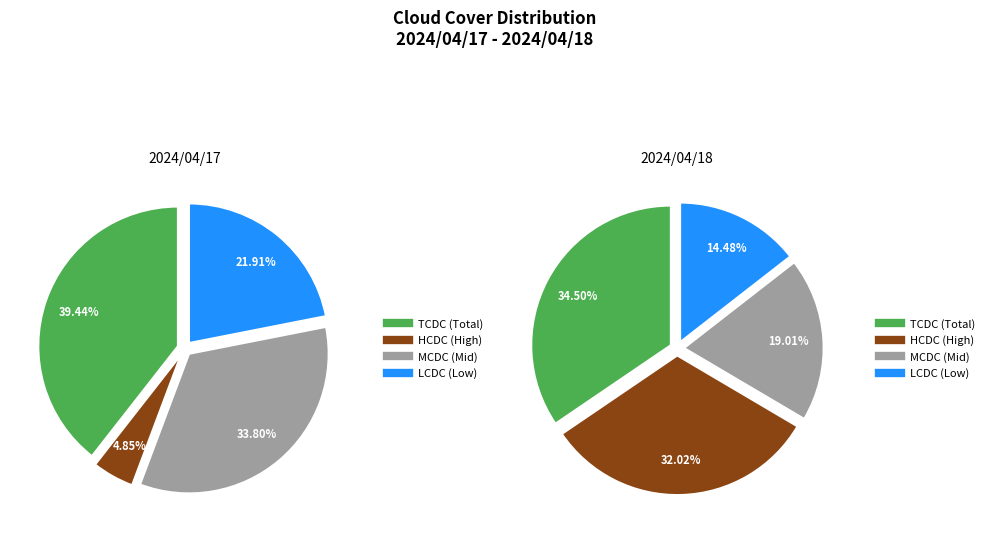

Is it true that 19 is 20% of the pie?

False